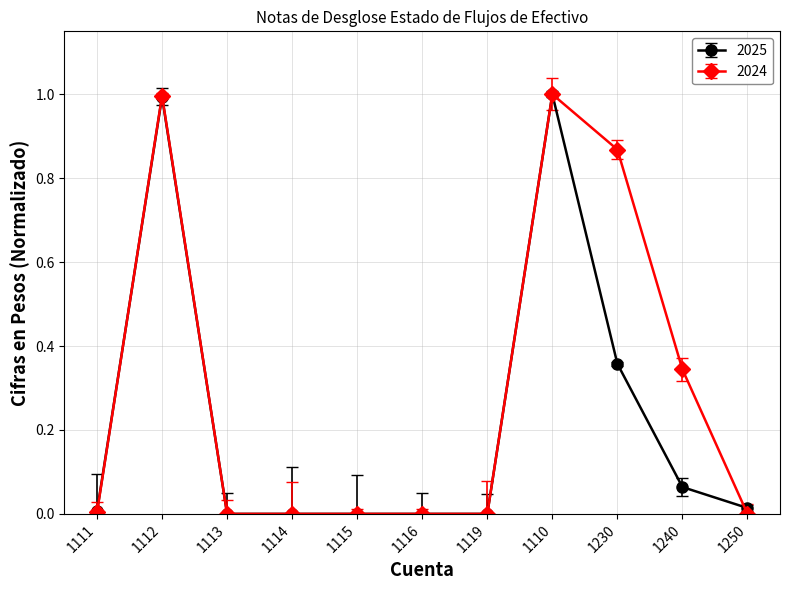

True or false: 2025 has a value of 0.0 at 1111.

True